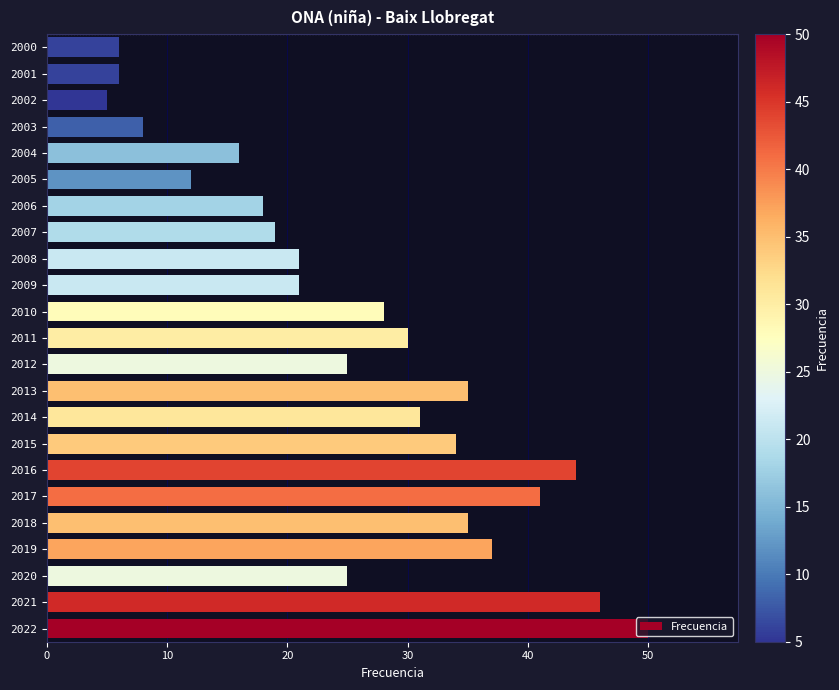

The value at 2005 is 17. True or false?

False